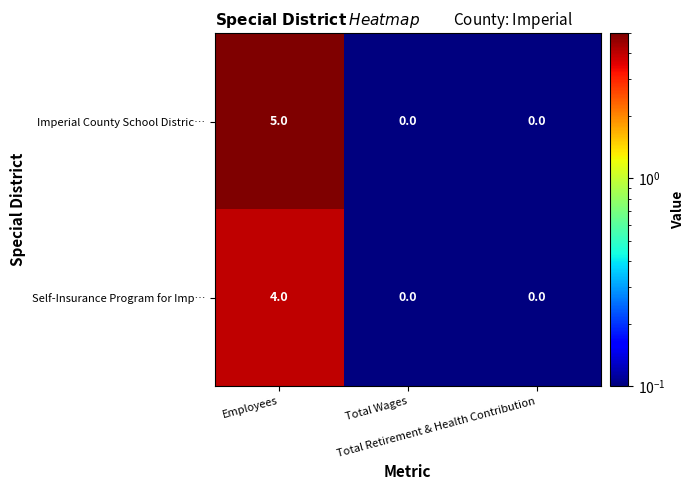

Which series has the widest spread of values?

Imperial County School Distric…